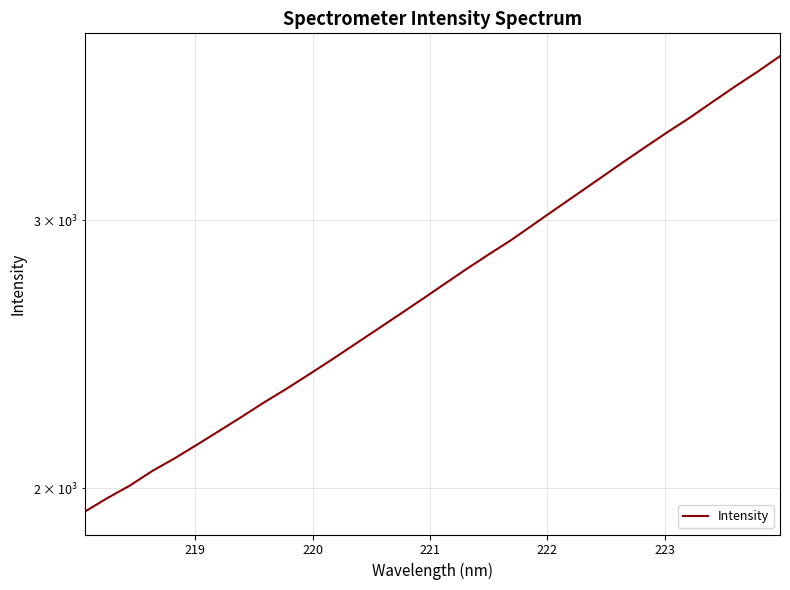

Is it true that the value at 17 is 1645.2?

False